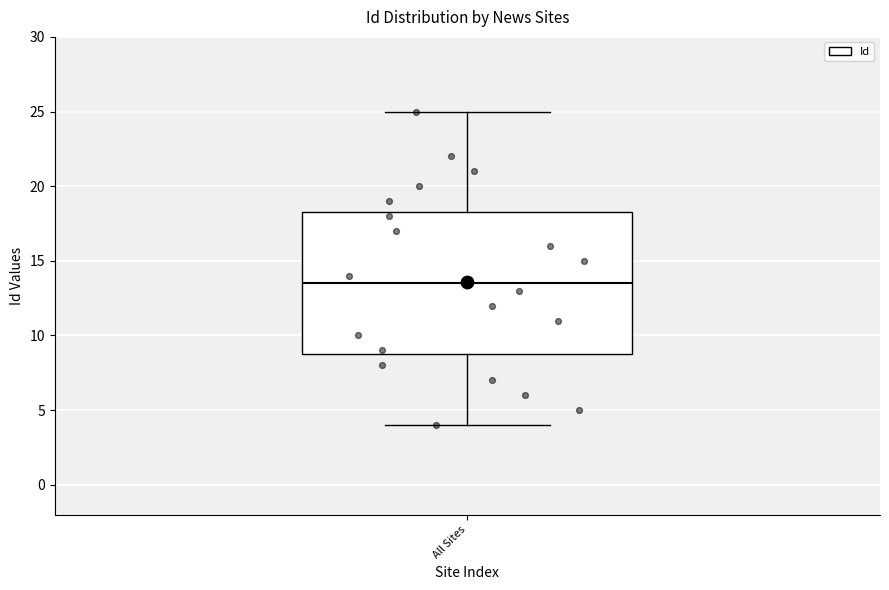

Where is the upper edge of the box for All Sites on the y-axis? The values are not printed on the chart, so give them approximately, as read against the axis.

18.5